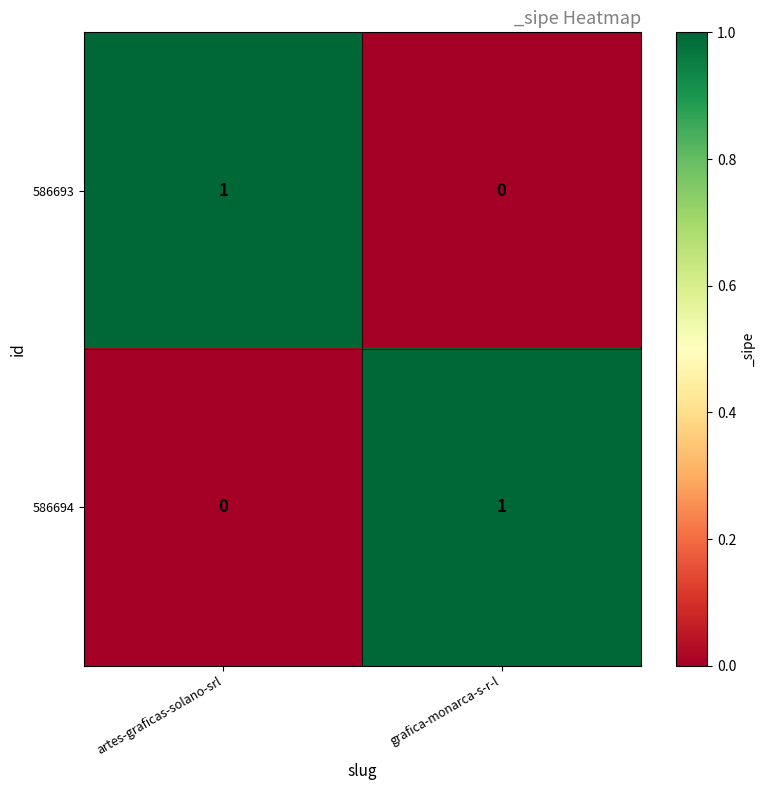

Which category has the highest value in the 586693 series?

artes-graficas-solano-srl